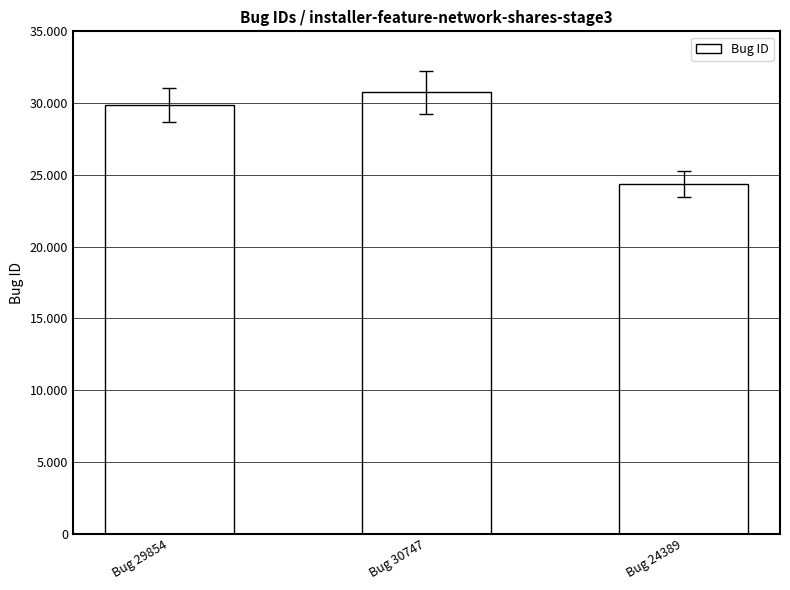

What is the difference between the second highest and minimum values?

5465